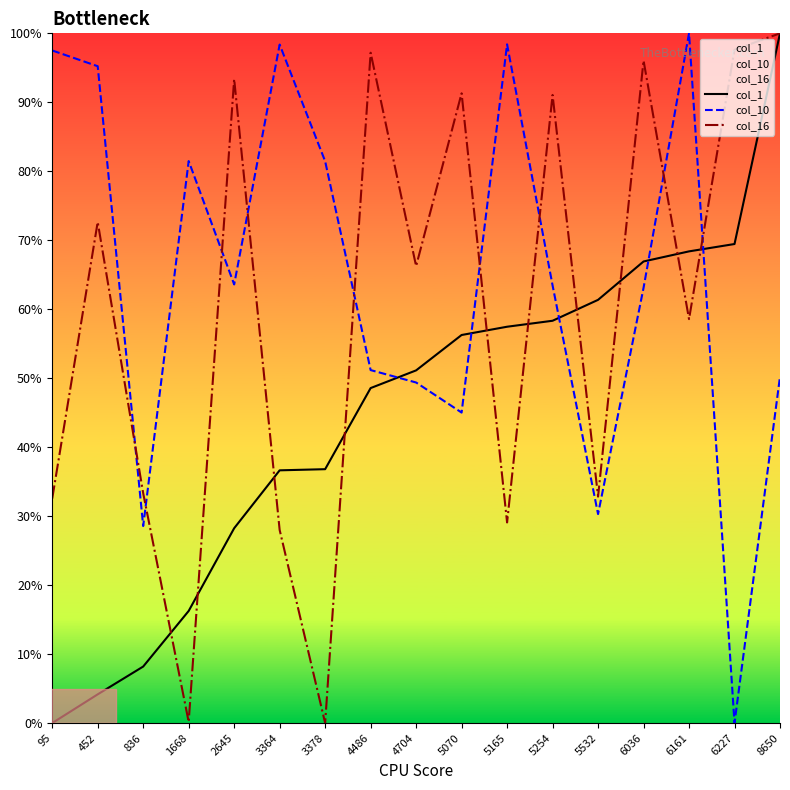

What is the total value across all series at 4704?

166.8